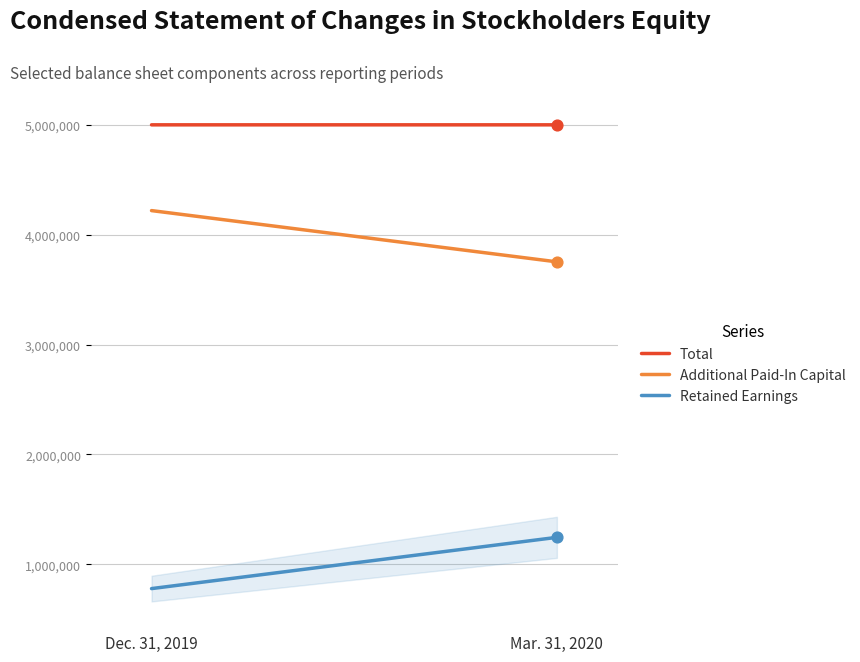

Is the value of Total at Mar. 31, 2020 greater than the value of Additional Paid-In Capital at Dec. 31, 2019?

Yes